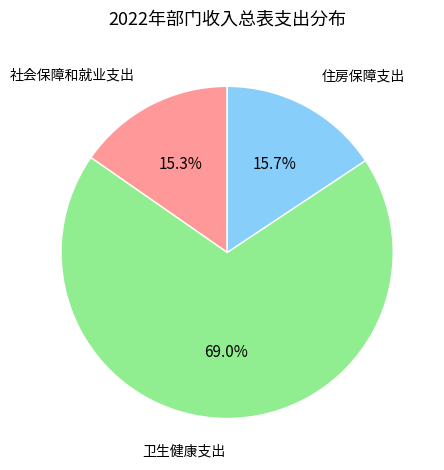

To the nearest percent, what is the average slice percentage?

33%